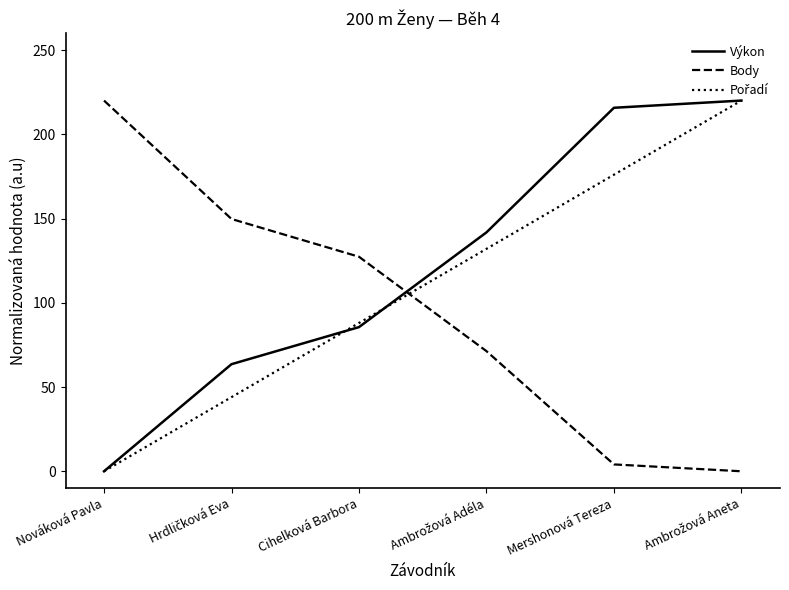

Where is Body nearest to the value 109?

Cihelková Barbora